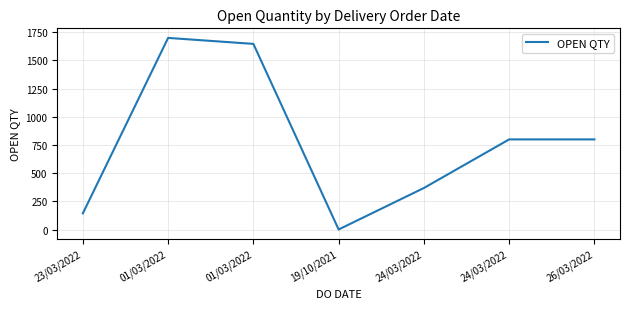

Is this an area chart (filled region under the line)?

No